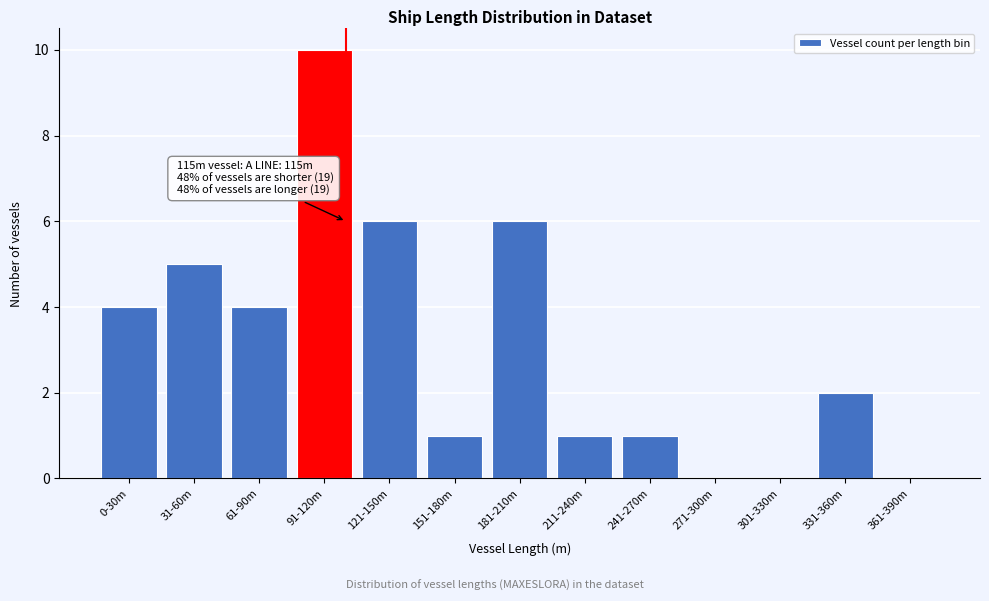

Reading left to right, extract all data points from this chart.

0-30m=4	31-60m=5	61-90m=4	91-120m=10	121-150m=6	151-180m=1	181-210m=6	211-240m=1	241-270m=1	271-300m=0	301-330m=0	331-360m=2	361-390m=0